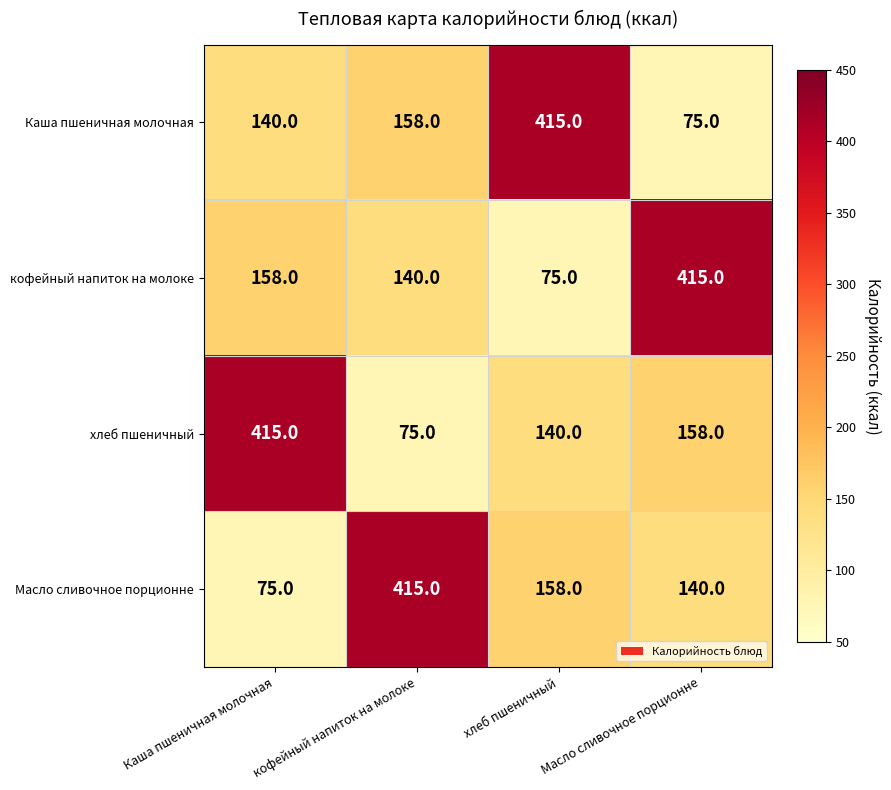

The кофейный напиток на молоке series shows 28 at кофейный напиток на молоке. True or false?

False